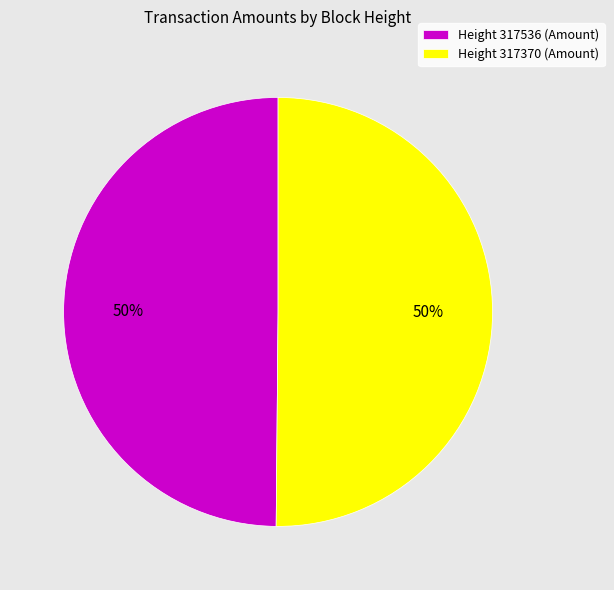

To the nearest percent, what portion does Height 317370 represent?

50%